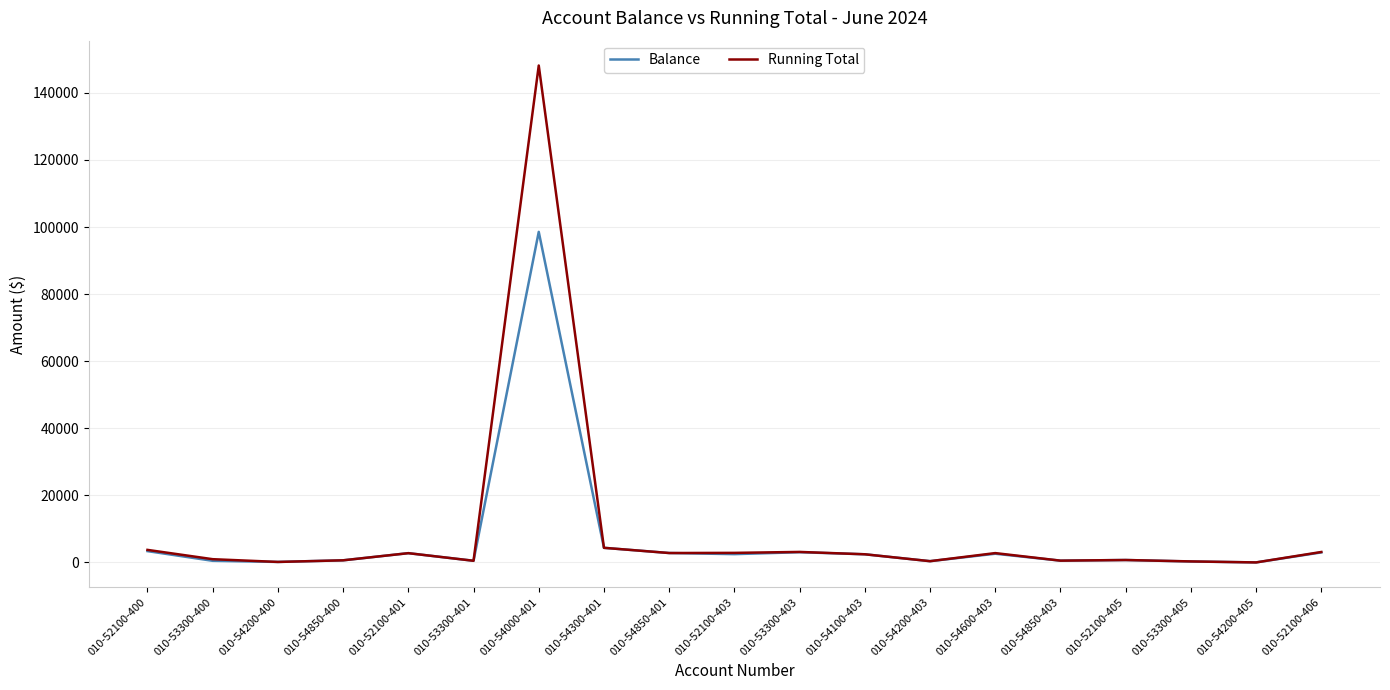

What is the maximum value for Running Total?

148156.0